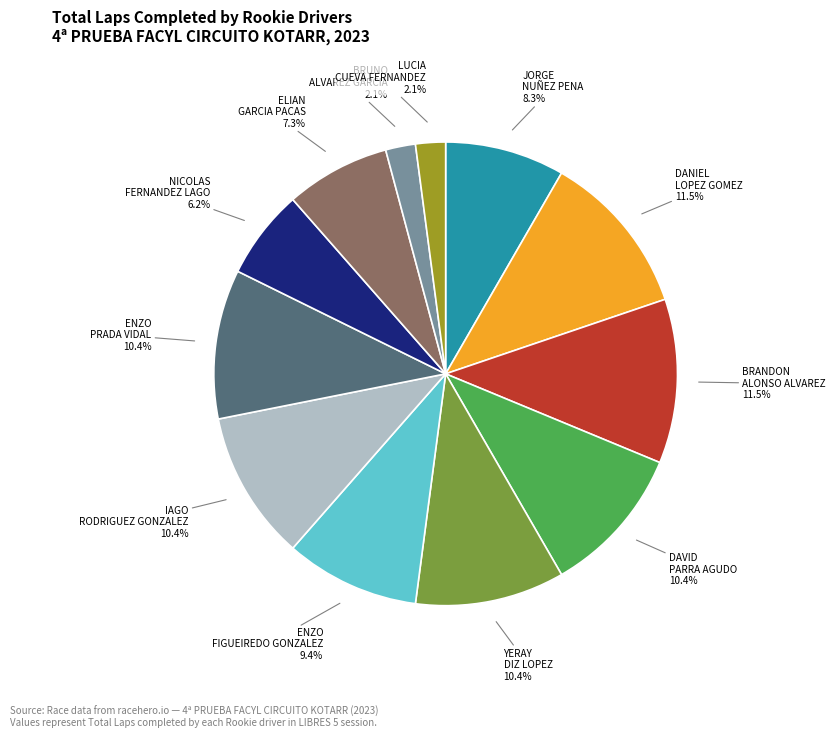

Is there a majority slice in this chart?

No